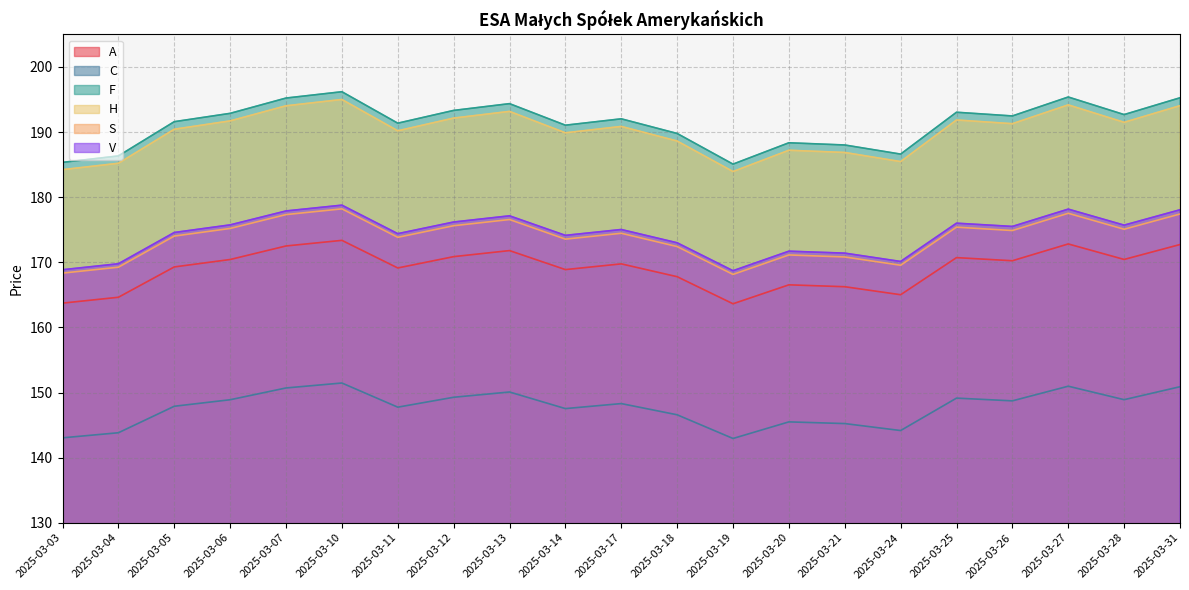

What is the difference between the highest and lowest values at 2025-03-28?

43.8